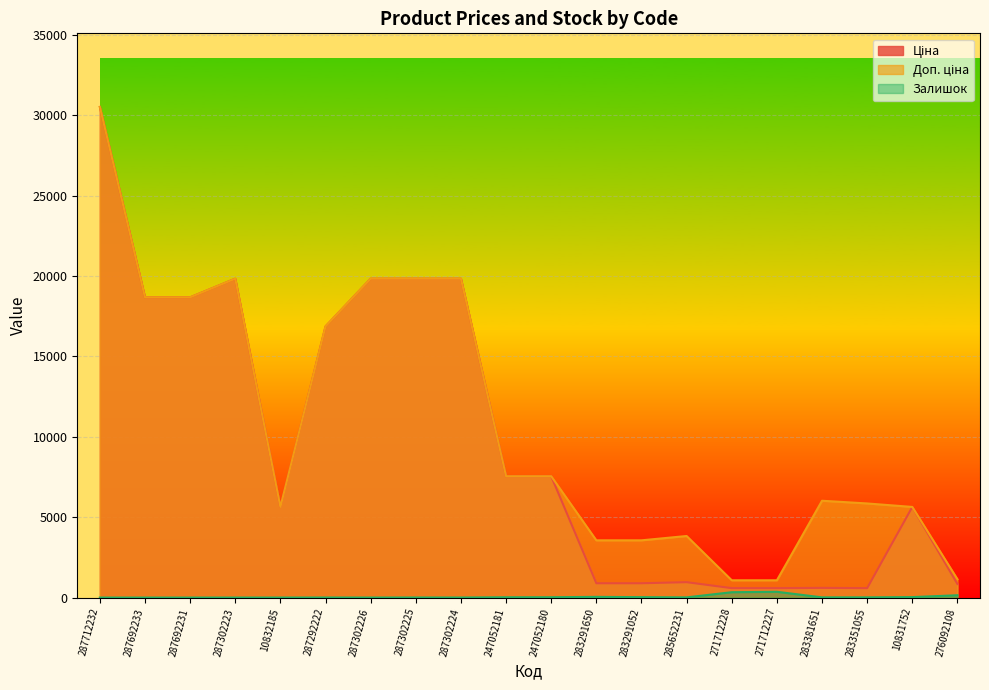

Is the value of Залишок at 287302226 greater than the value of Доп. ціна at 276092108?

No